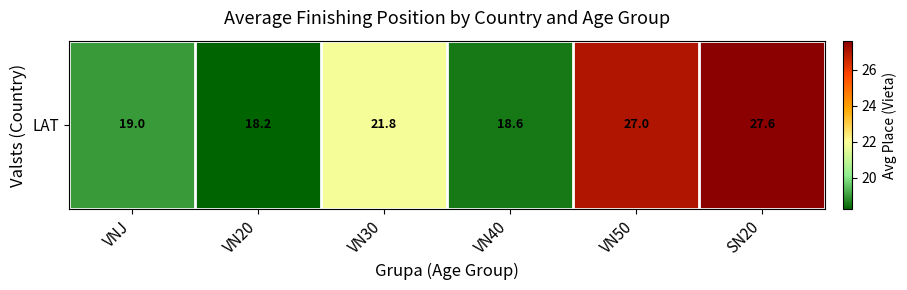

Reading left to right, transcribe all the data shown in this chart.

VNJ=19.0	VN20=18.2	VN30=21.8	VN40=18.6	VN50=27.0	SN20=27.6